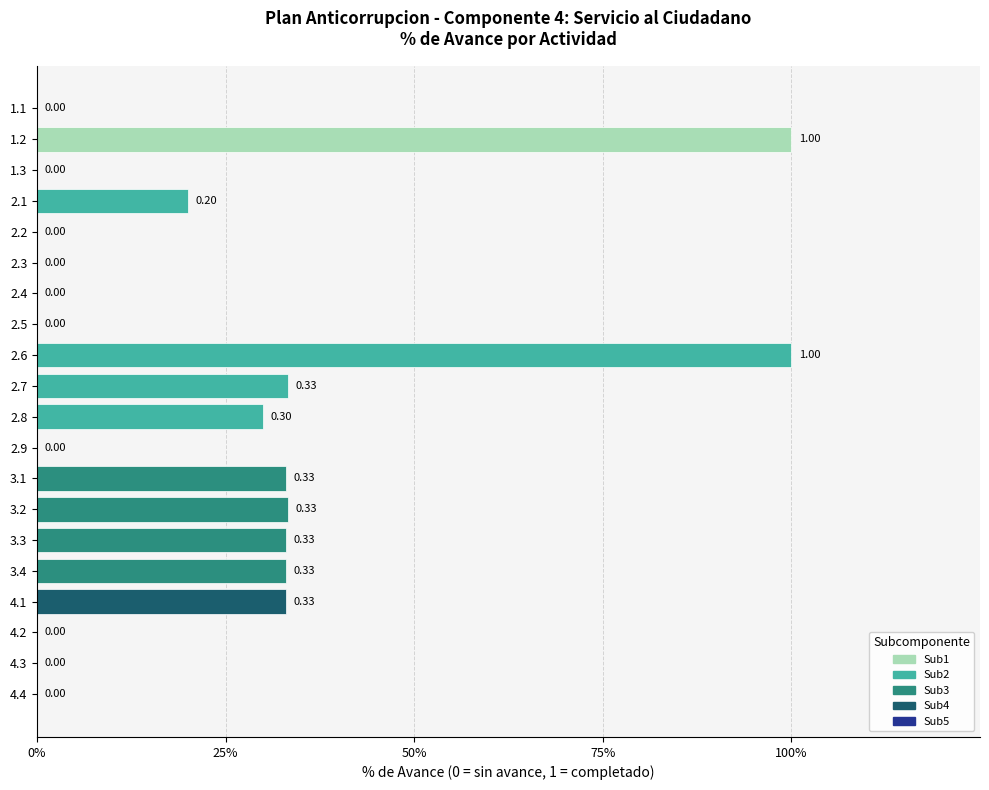

Are the bars horizontal?

Yes